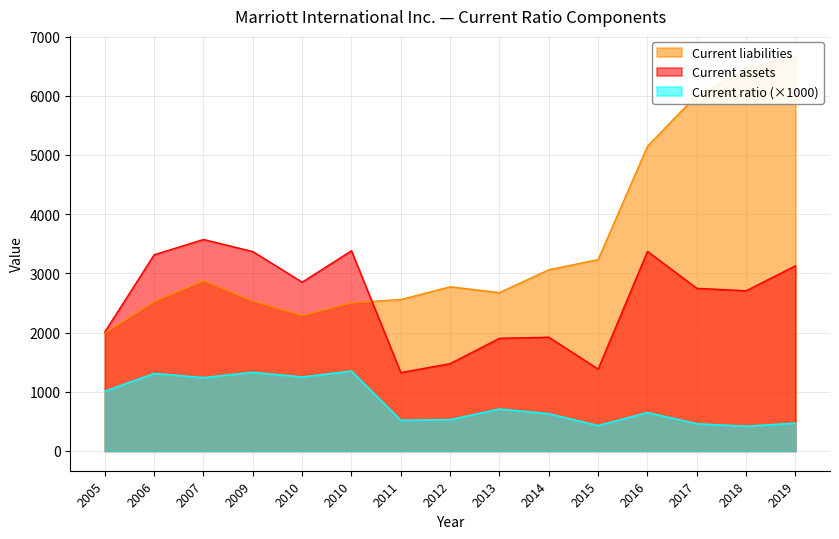

The Current liabilities series shows 3233 at 2015. True or false?

True